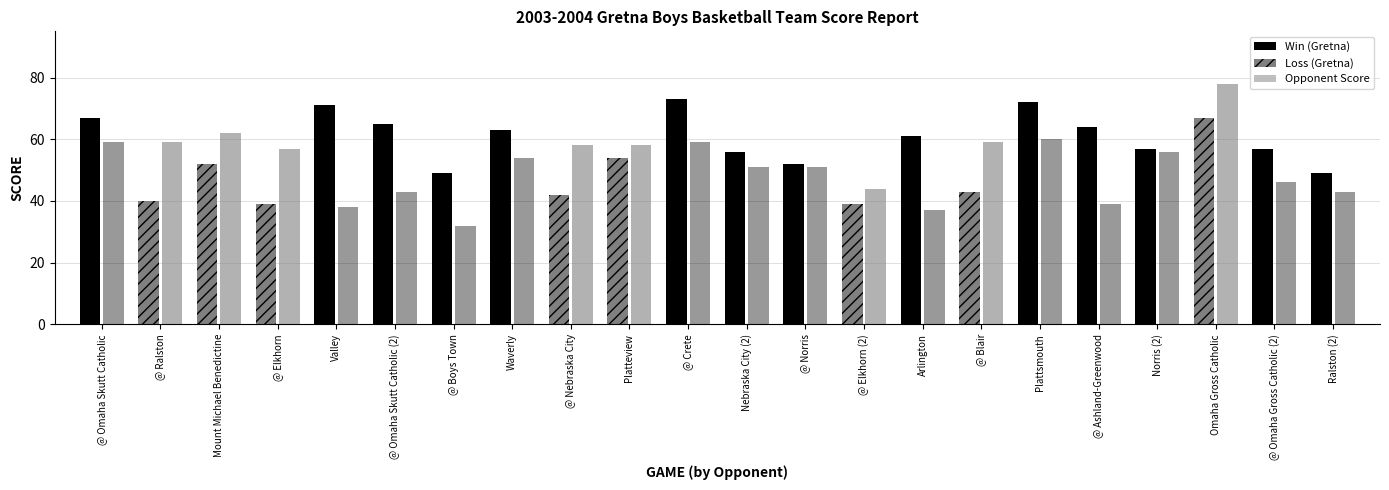

List the series in order of their overall mean, lowest first.

opp_score, score